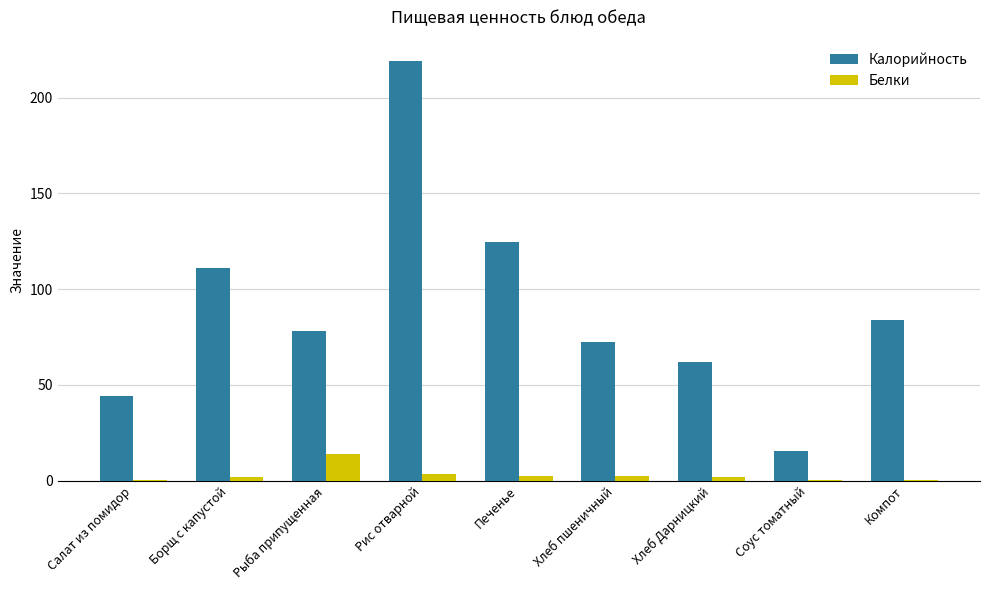

What is the average value of the Белки series?

3.1